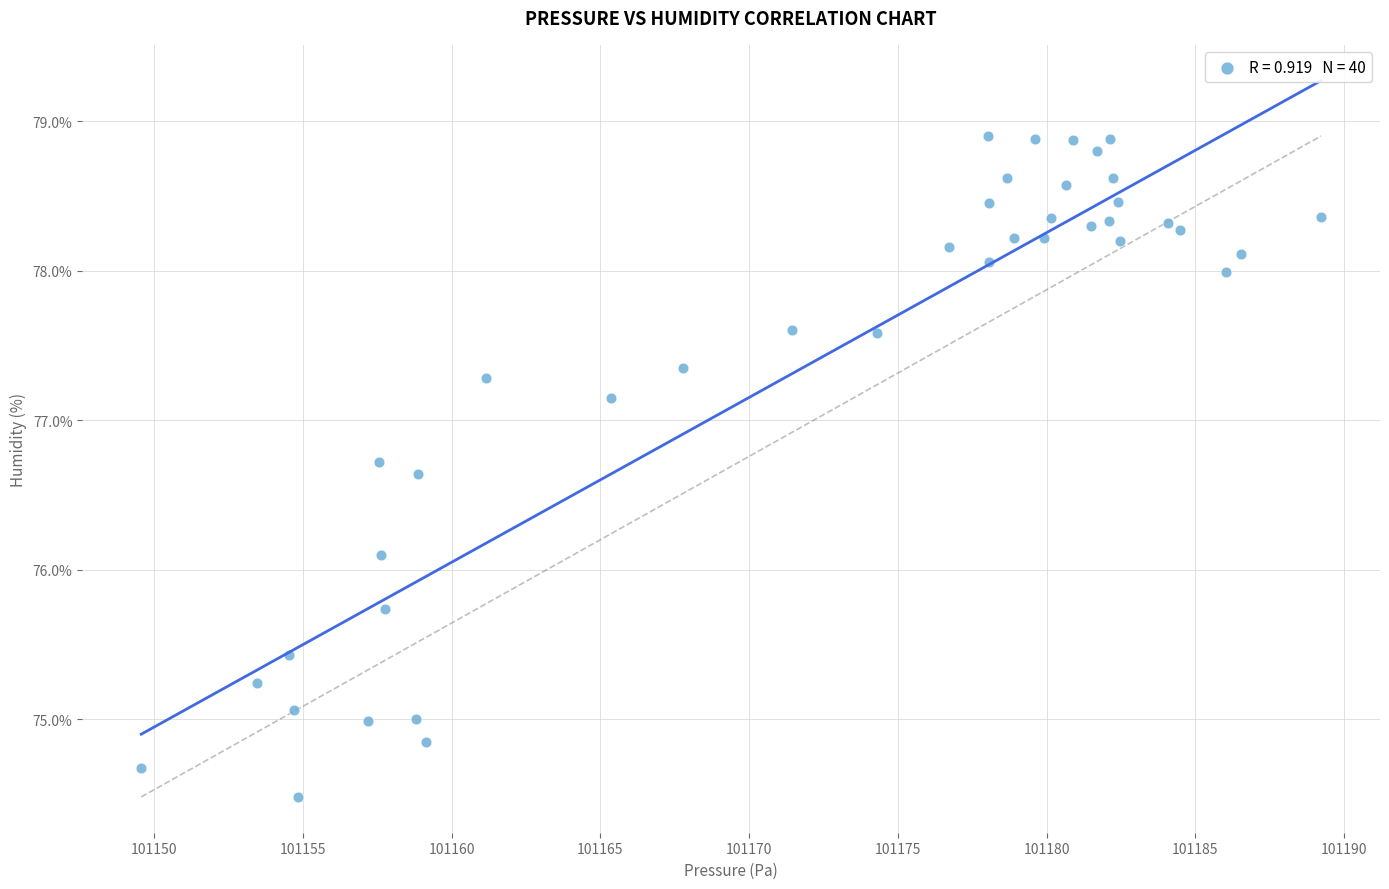

What Y value in the scatter plot is closest to 76?

76.1